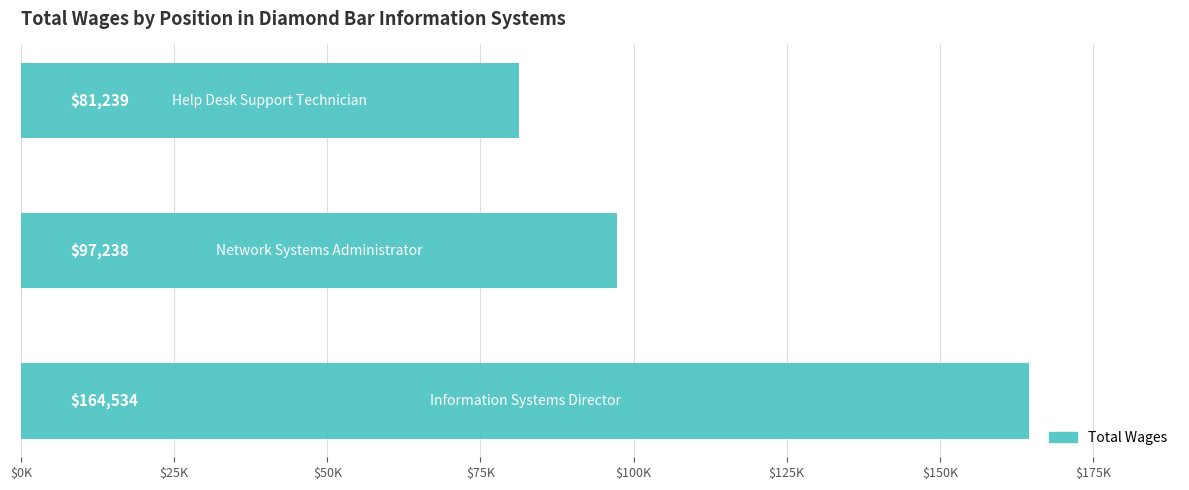

Are the bars horizontal?

Yes